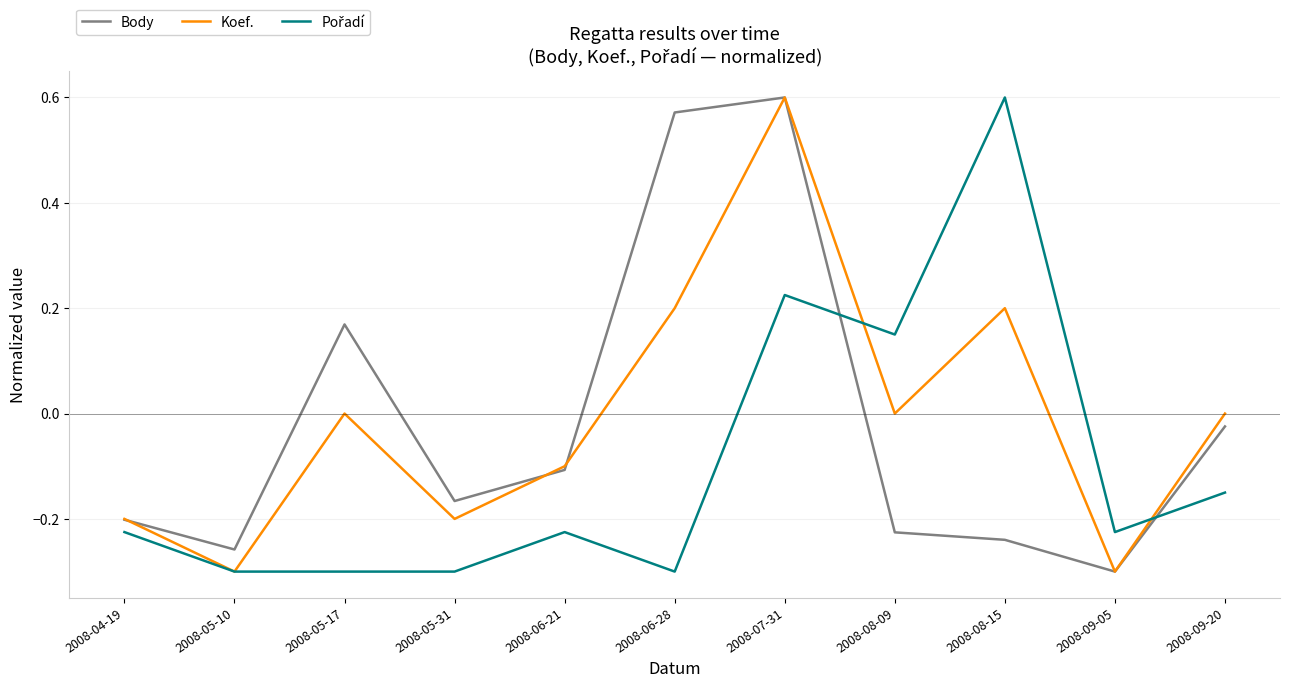

Which series changed the most between 2008-04-19 and 2008-06-28?

Body